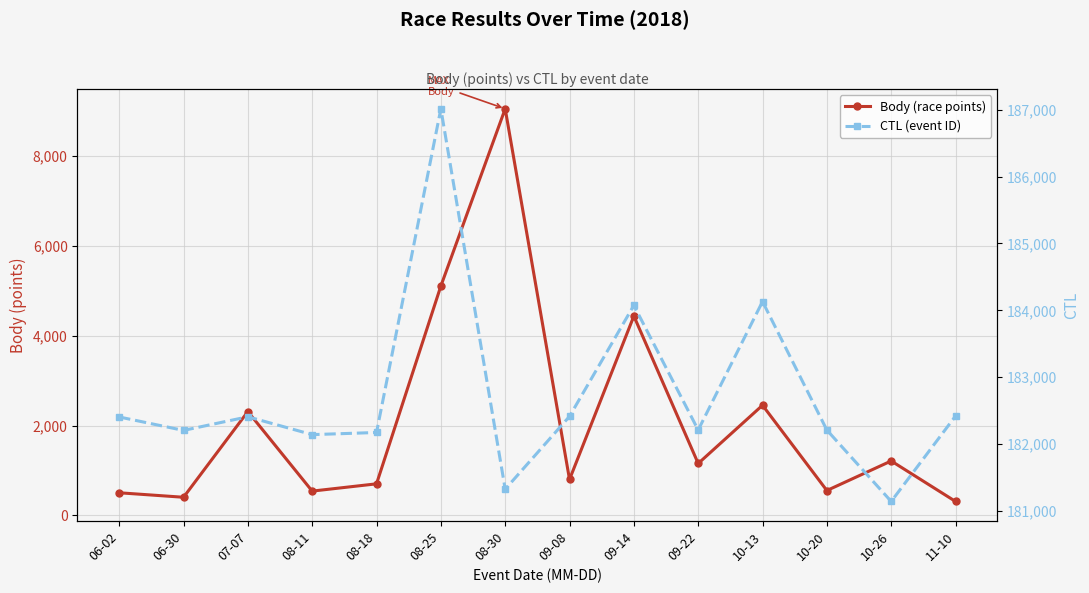

How many values in the CTL (event ID) series are below 182406?

7